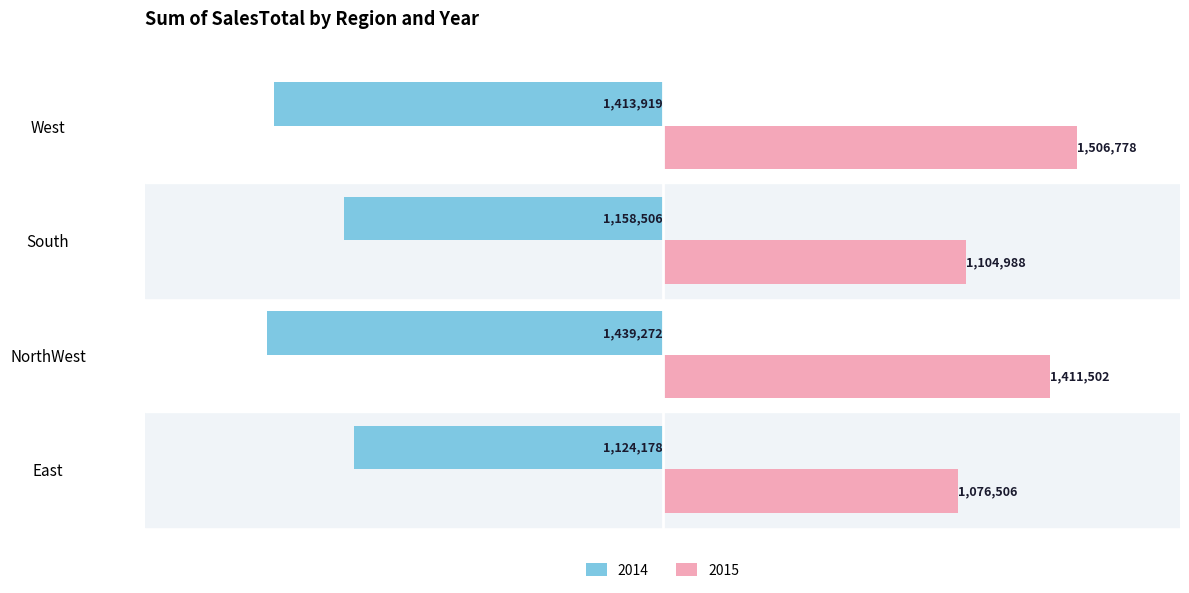

What is the difference between the highest and lowest values at East?

2200684